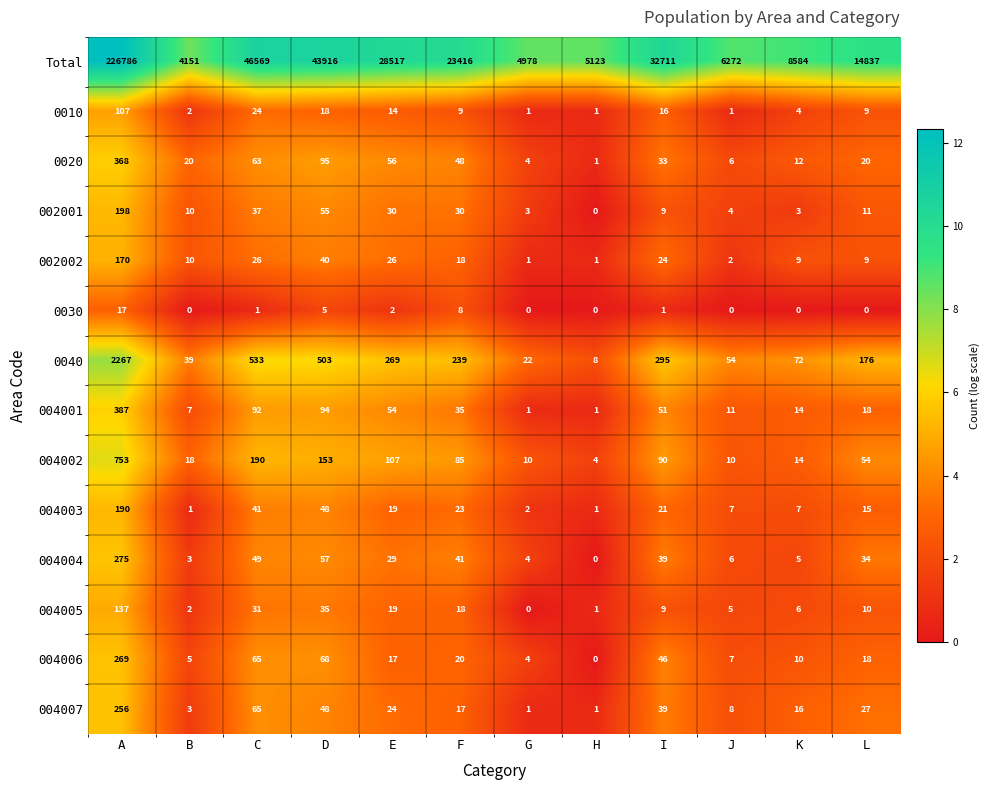

What is the sum of all 004004 values?

542